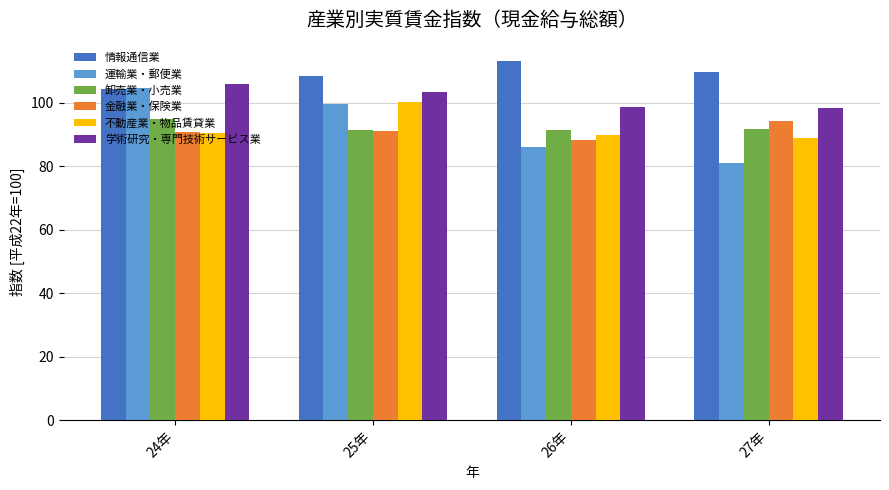

What is the sum of all 学術研究・専門技術サービス業 values?

406.2